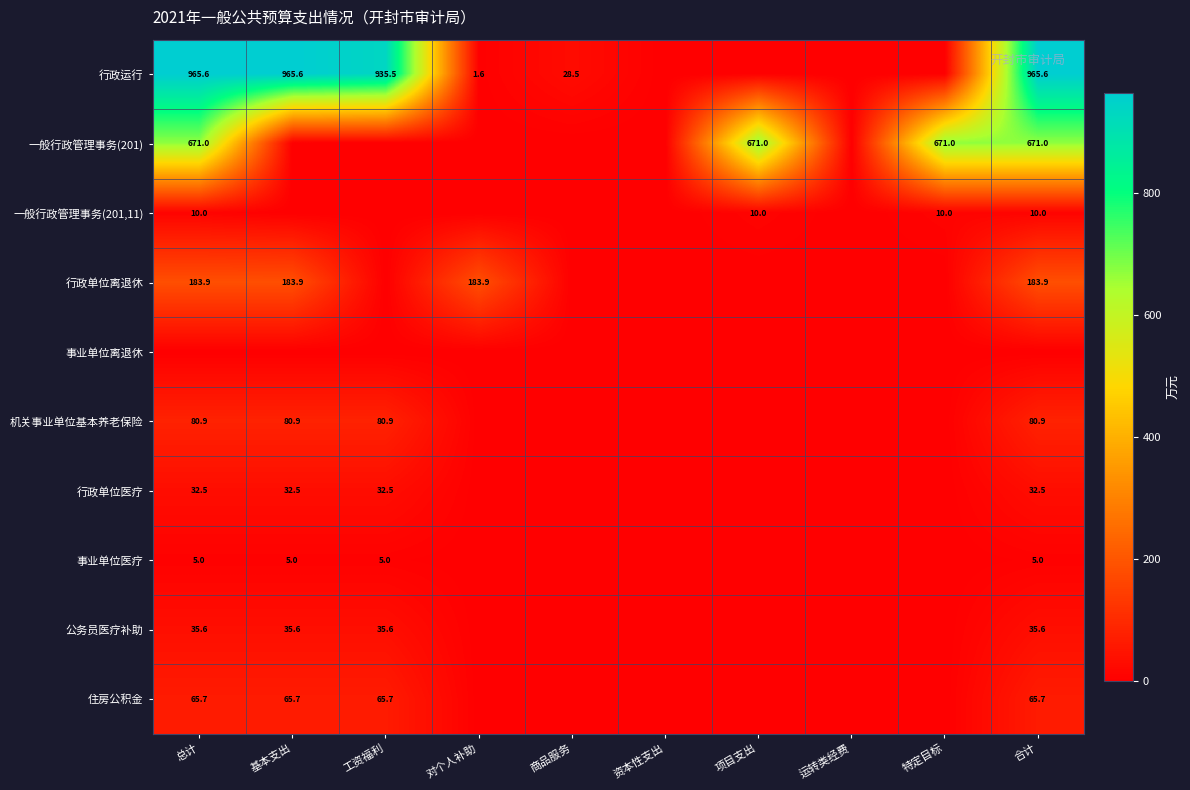

True or false: 行政单位离退休 has a value of 241.1 at 总计.

False